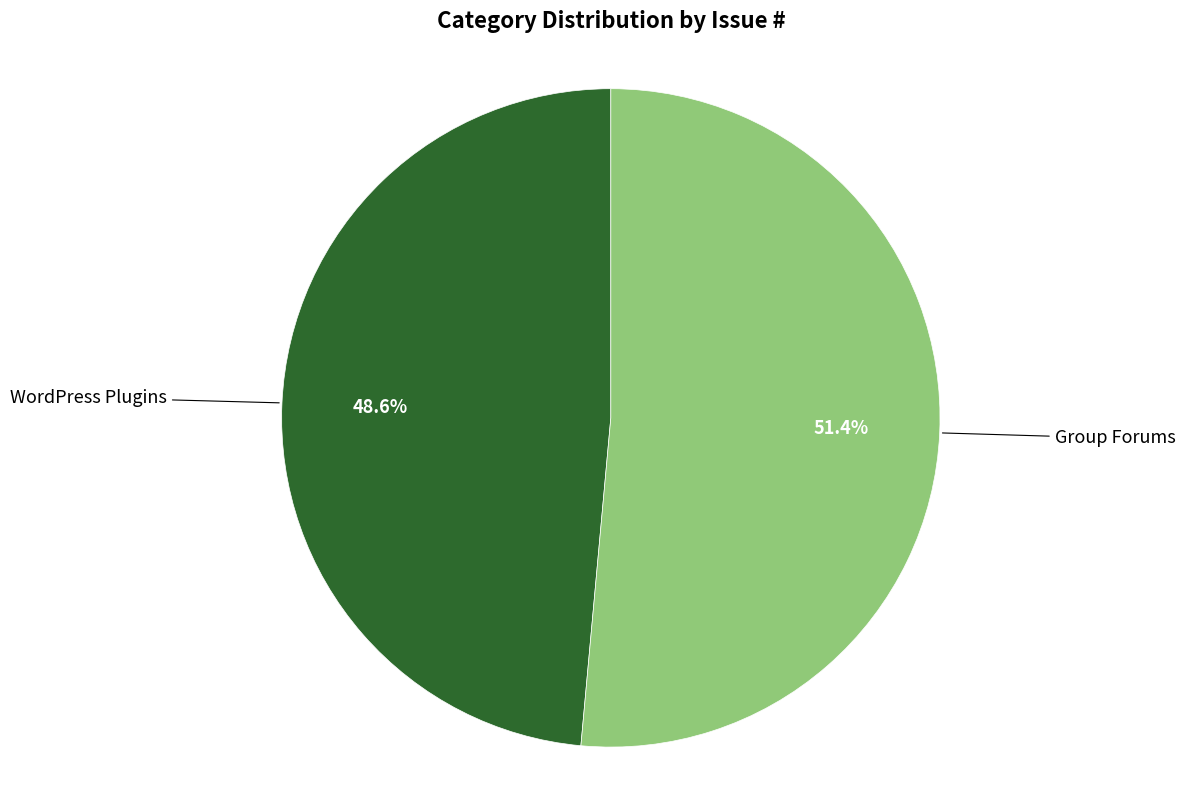

Is there a majority slice in this chart?

Yes